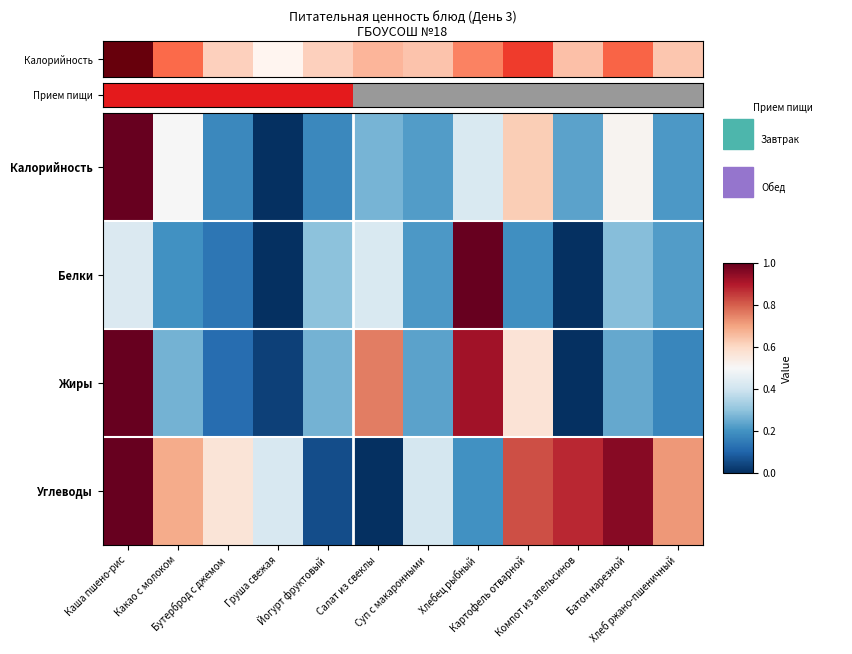

Reading left to right, extract all data points from this chart.

Калорийность: Каша пшено-рис=1.0	Какао с молоком=0.5	Бутерброд с джемом=0.2	Груша свежая=0.0	Йогурт фруктовый=0.2	Салат из свеклы=0.3	Суп с макаронными=0.2	Хлебец рыбный=0.4	Картофель отварной=0.6	Компот из апельсинов=0.2	Батон нарезной=0.5	Хлеб ржано-пшеничный=0.2
Белки: Каша пшено-рис=0.4	Какао с молоком=0.2	Бутерброд с джемом=0.1	Груша свежая=0.0	Йогурт фруктовый=0.3	Салат из свеклы=0.4	Суп с макаронными=0.2	Хлебец рыбный=1.0	Картофель отварной=0.2	Компот из апельсинов=0.0	Батон нарезной=0.3	Хлеб ржано-пшеничный=0.2
Жиры: Каша пшено-рис=1.0	Какао с молоком=0.3	Бутерброд с джемом=0.1	Груша свежая=0.0	Йогурт фруктовый=0.3	Салат из свеклы=0.8	Суп с макаронными=0.2	Хлебец рыбный=0.9	Картофель отварной=0.6	Компот из апельсинов=0.0	Батон нарезной=0.2	Хлеб ржано-пшеничный=0.2
Углеводы: Каша пшено-рис=1.0	Какао с молоком=0.7	Бутерброд с джемом=0.6	Груша свежая=0.4	Йогурт фруктовый=0.1	Салат из свеклы=0.0	Суп с макаронными=0.4	Хлебец рыбный=0.2	Картофель отварной=0.8	Компот из апельсинов=0.9	Батон нарезной=1.0	Хлеб ржано-пшеничный=0.7